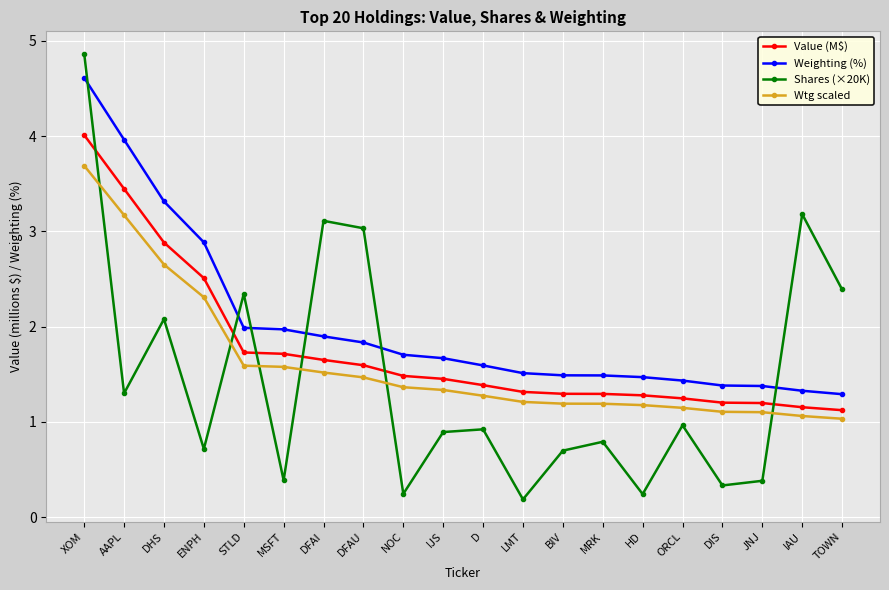

Which category has the highest value in the Shares (×20K) series?

XOM